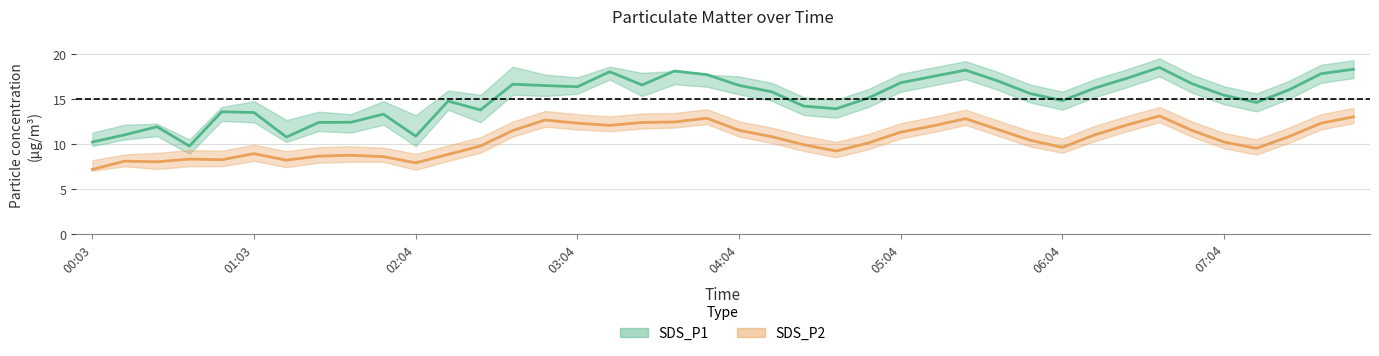

What value does the SDS_P2 series have at 06:28?

12.1